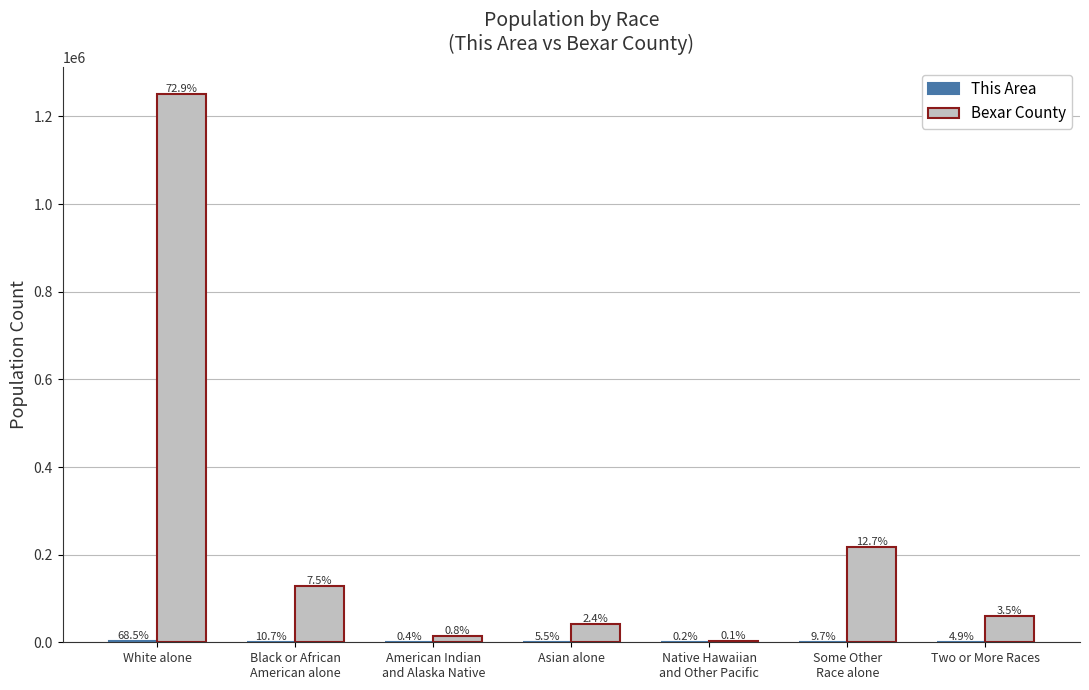

What is the total value across all series at Asian alone?

41989